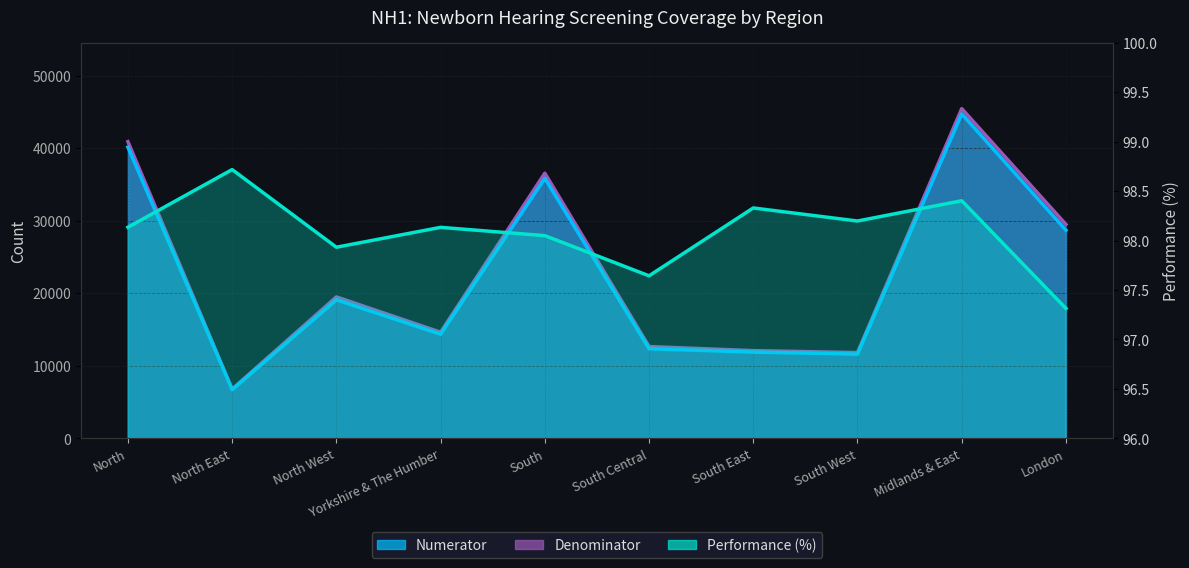

Count the number of categories in the chart.

10